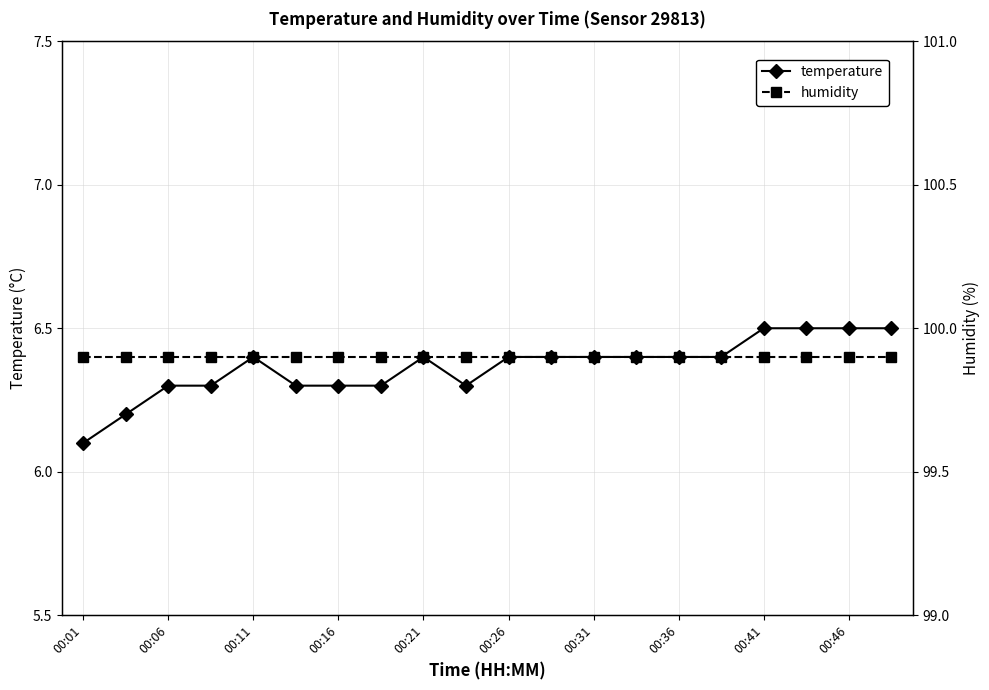

Rank the series by their average value, from lowest to highest.

temperature, humidity